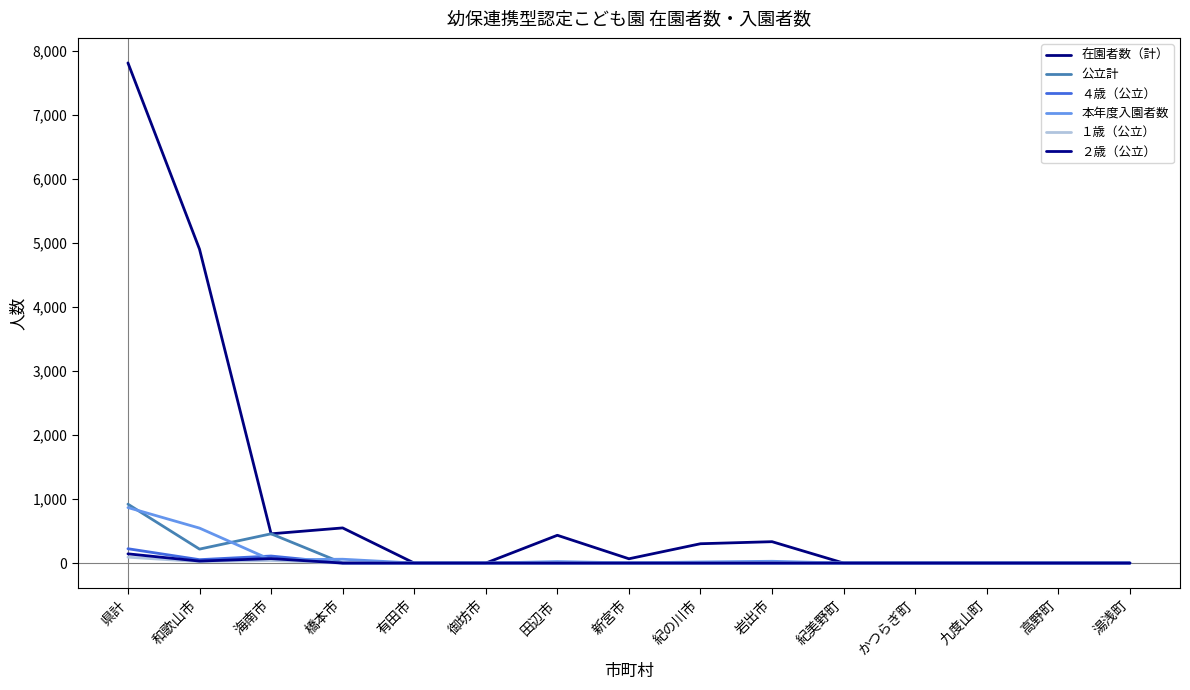

How many distinct data groups are displayed?

6